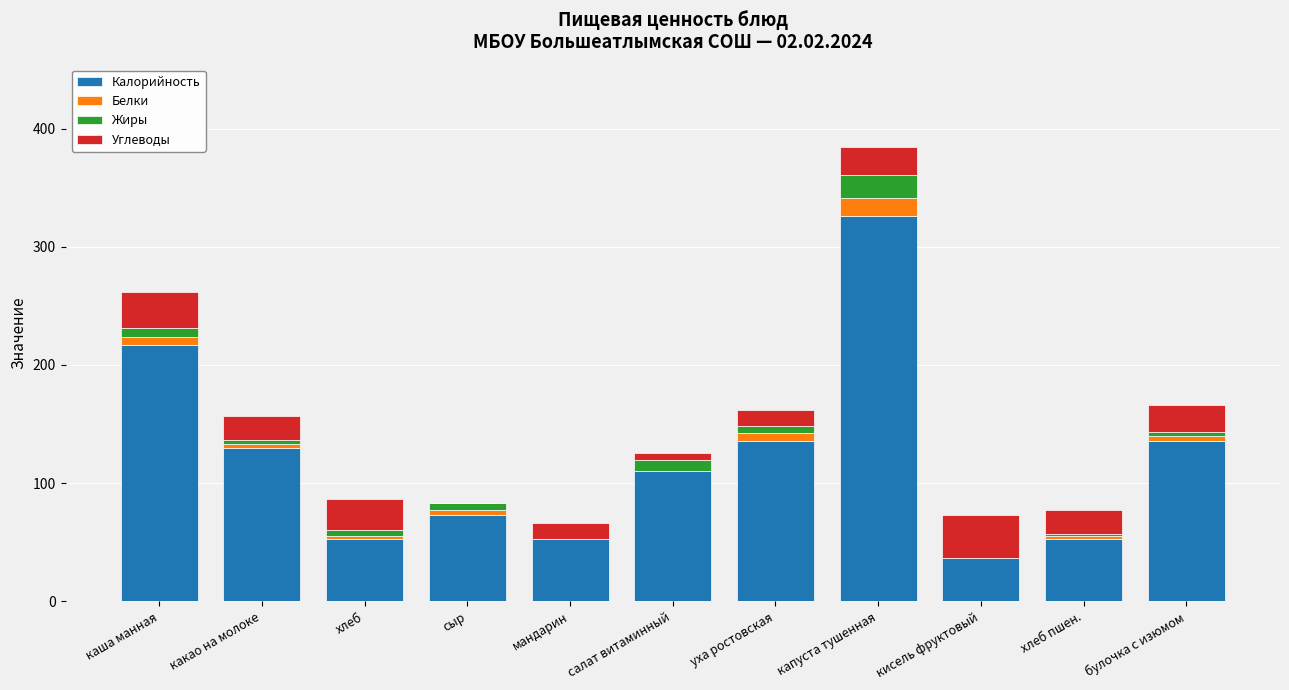

Are the bars grouped side by side (vs. stacked)?

No